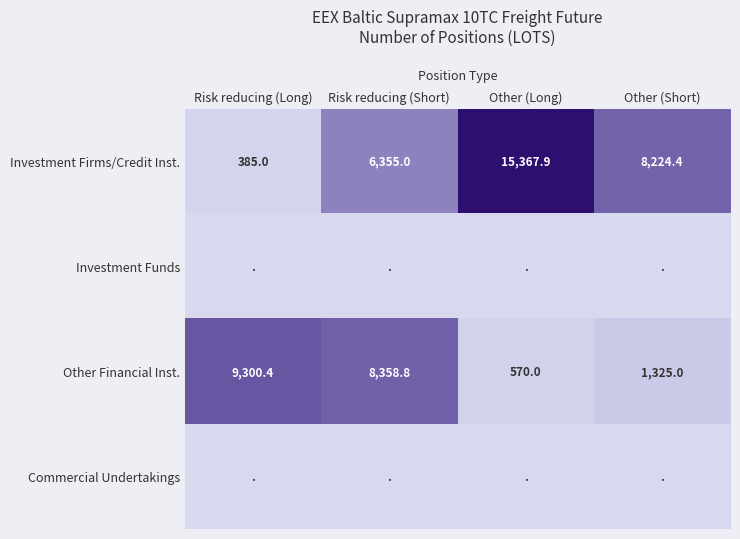

How many data points in Investment Firms/Credit Inst. are above 8224?

2